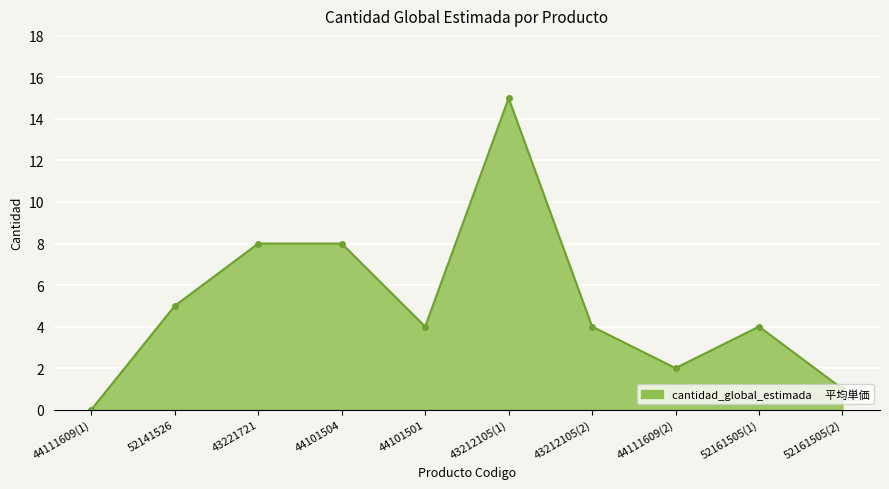

How many interior local valleys (lower than both neighbors) does the data have?

2